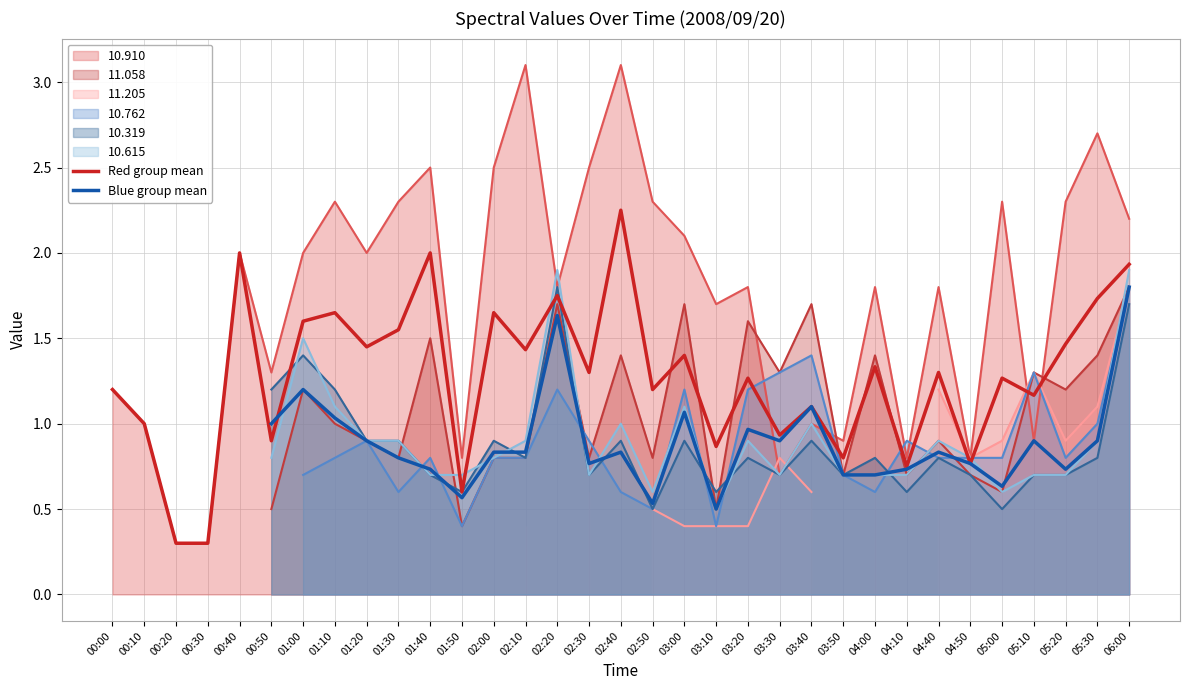

Which category has the highest value in the Red group mean series?

02:40